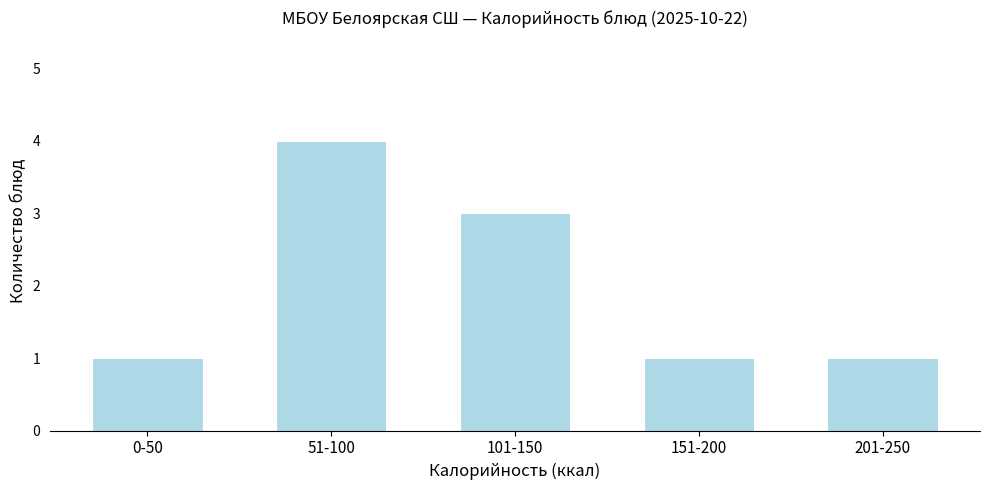

Reading left to right, transcribe all the data shown in this chart.

1	4	3	1	1